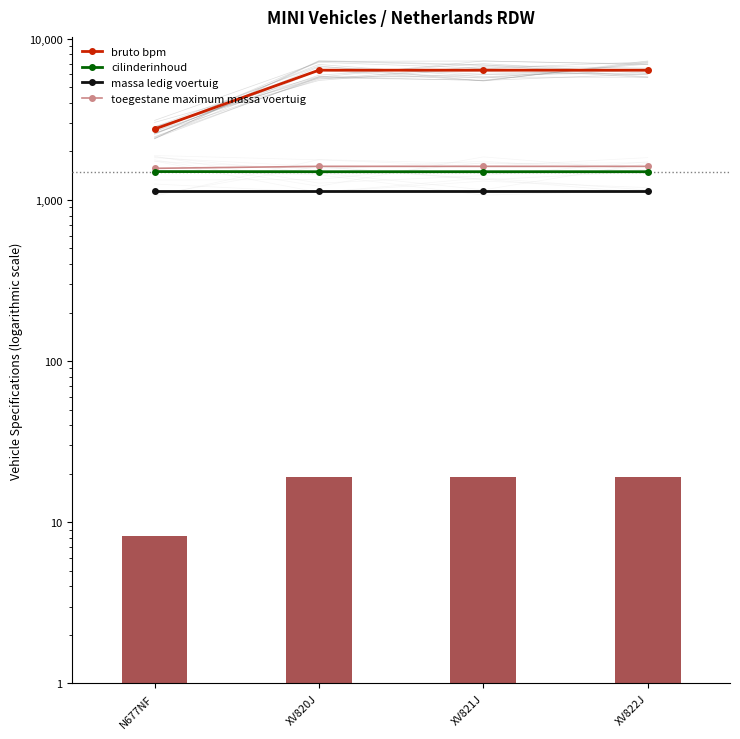

The cilinderinhoud series shows 2032 at N677NF. True or false?

False